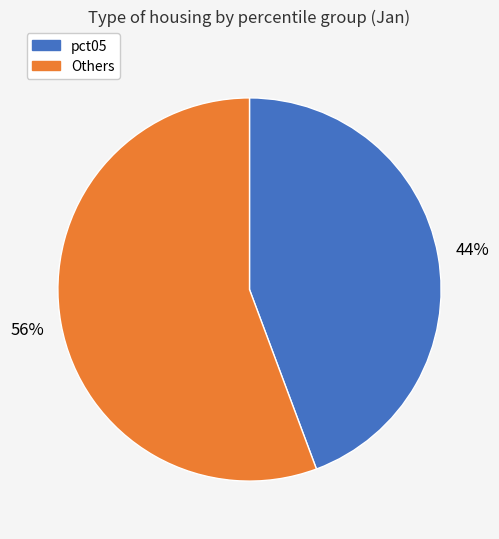

Rank the categories by value from lowest to highest.

pct05, Others